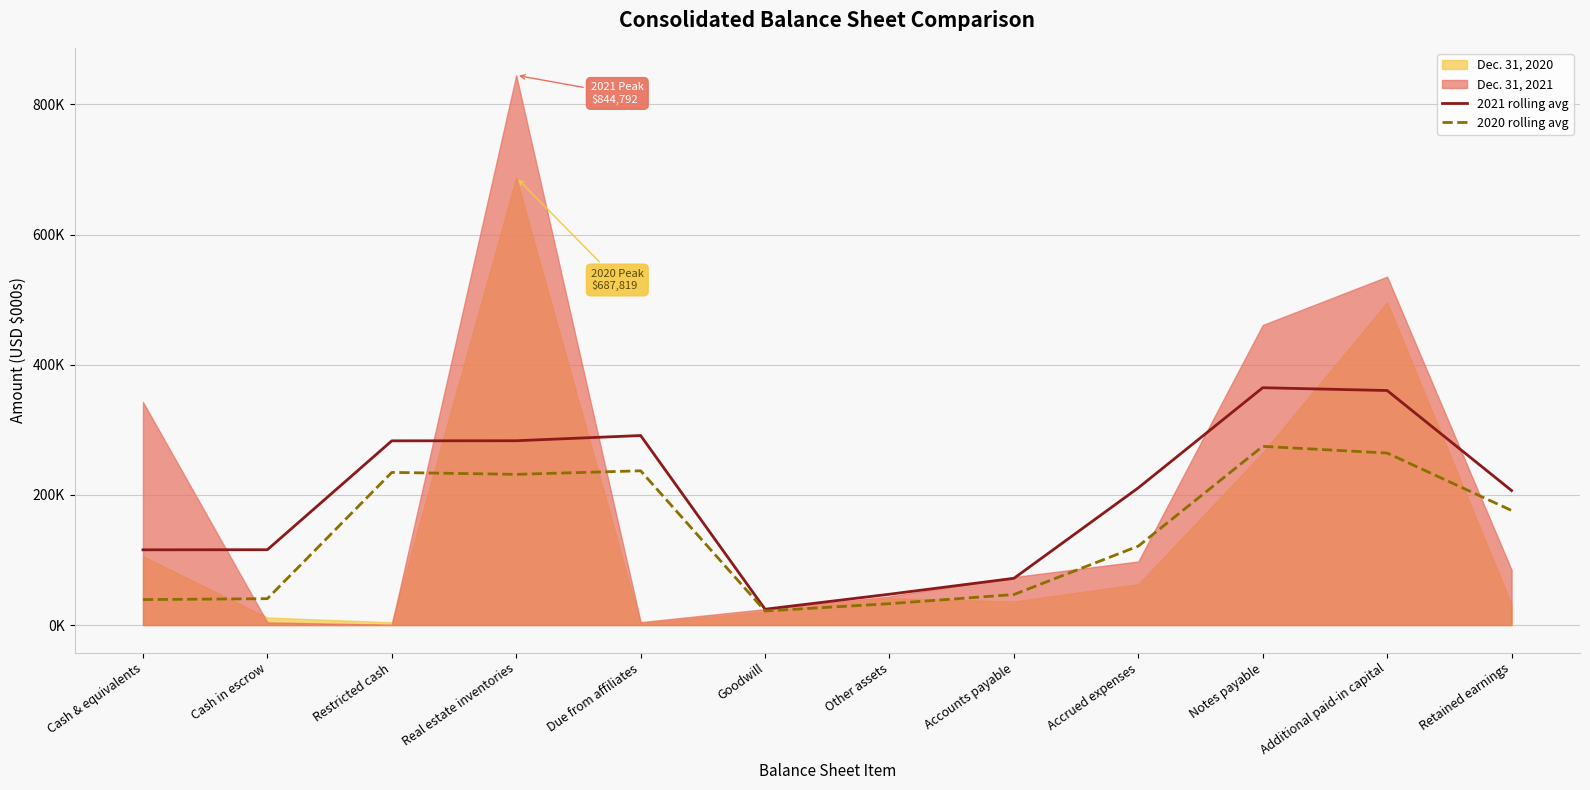

True or false: 2020 rolling avg and 2021 rolling avg cross at least once.

False